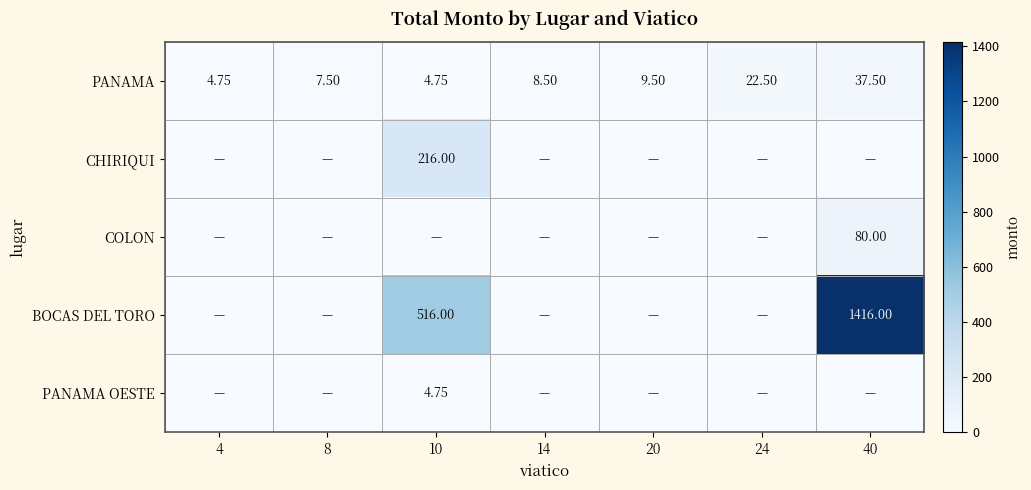

Is it true that COLON equals 0.0 at 4?

True